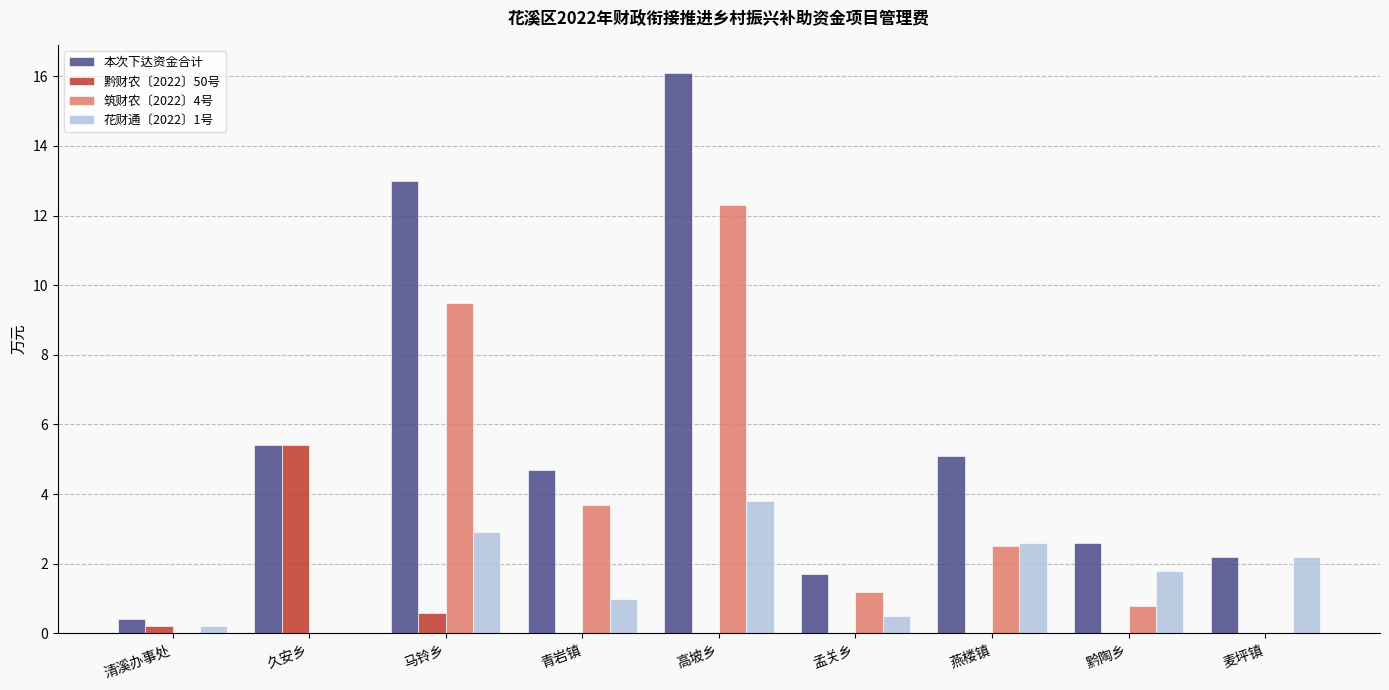

What is the sum of all 筑财农〔2022〕4号 values?

30.0